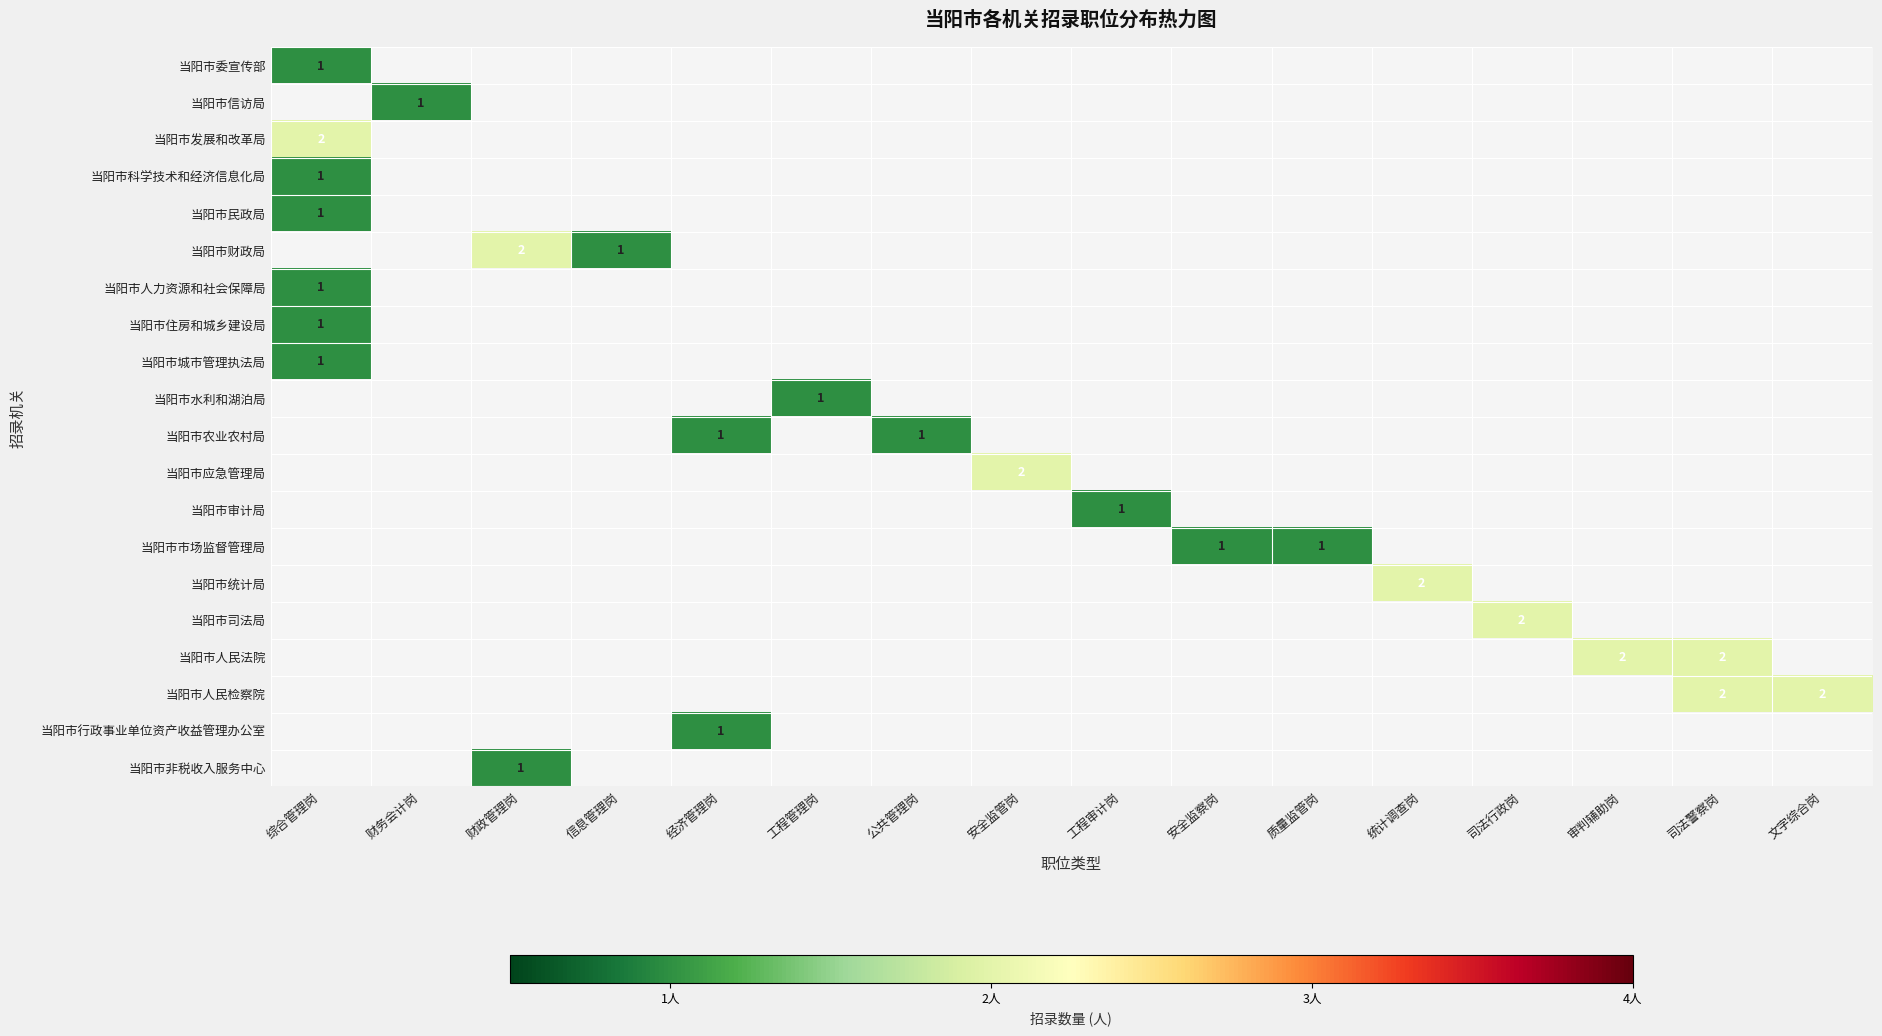

How many 当阳市统计局 values are between 0 and 1?

15